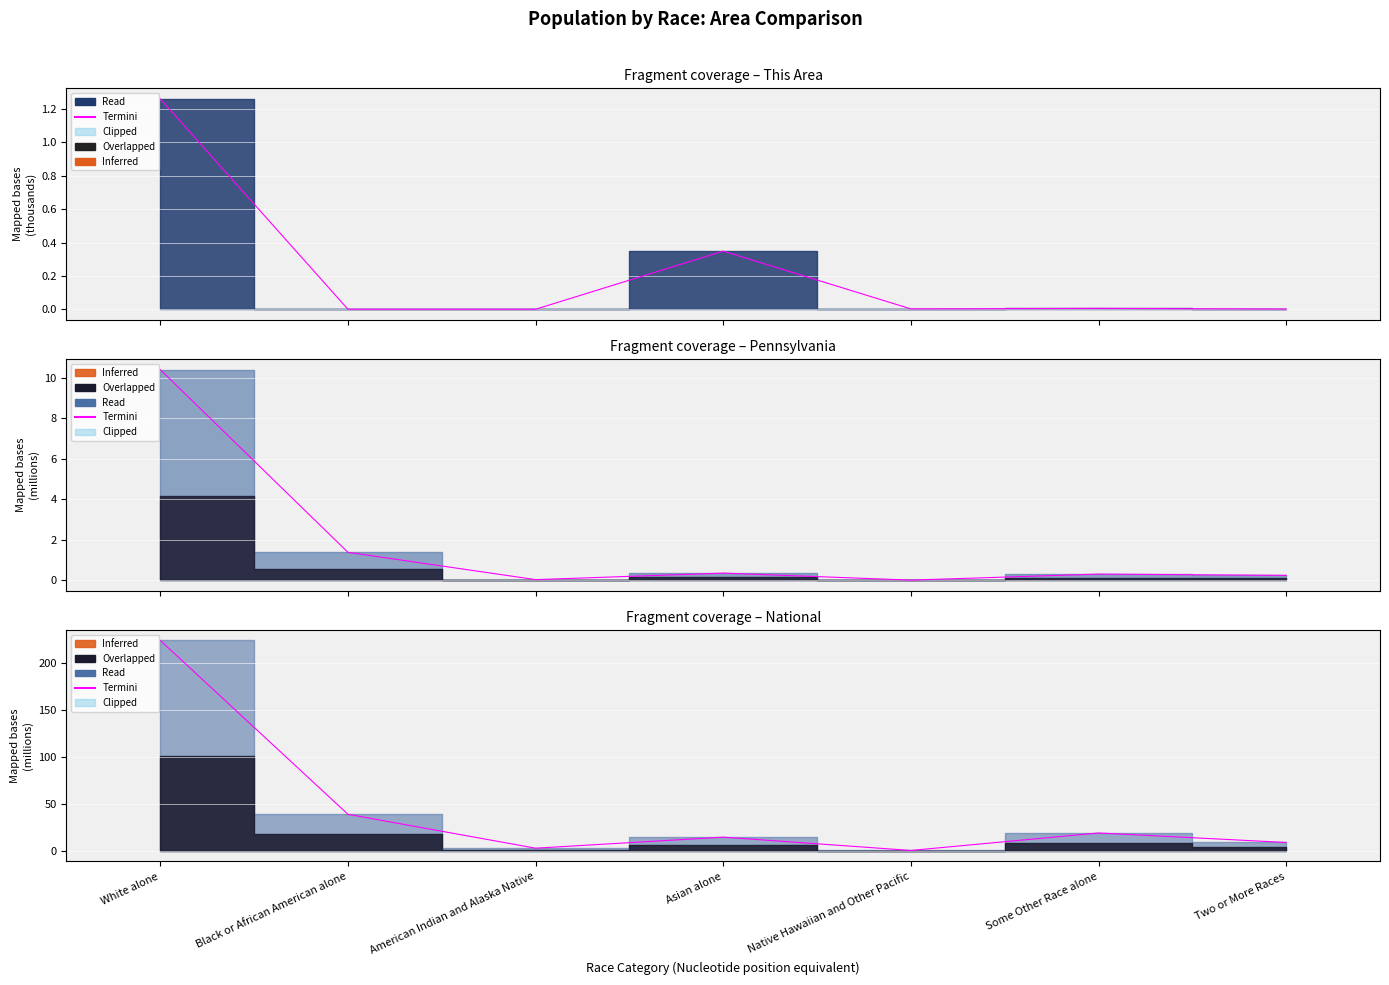

What is the value of the 4th point from the left?

14.7